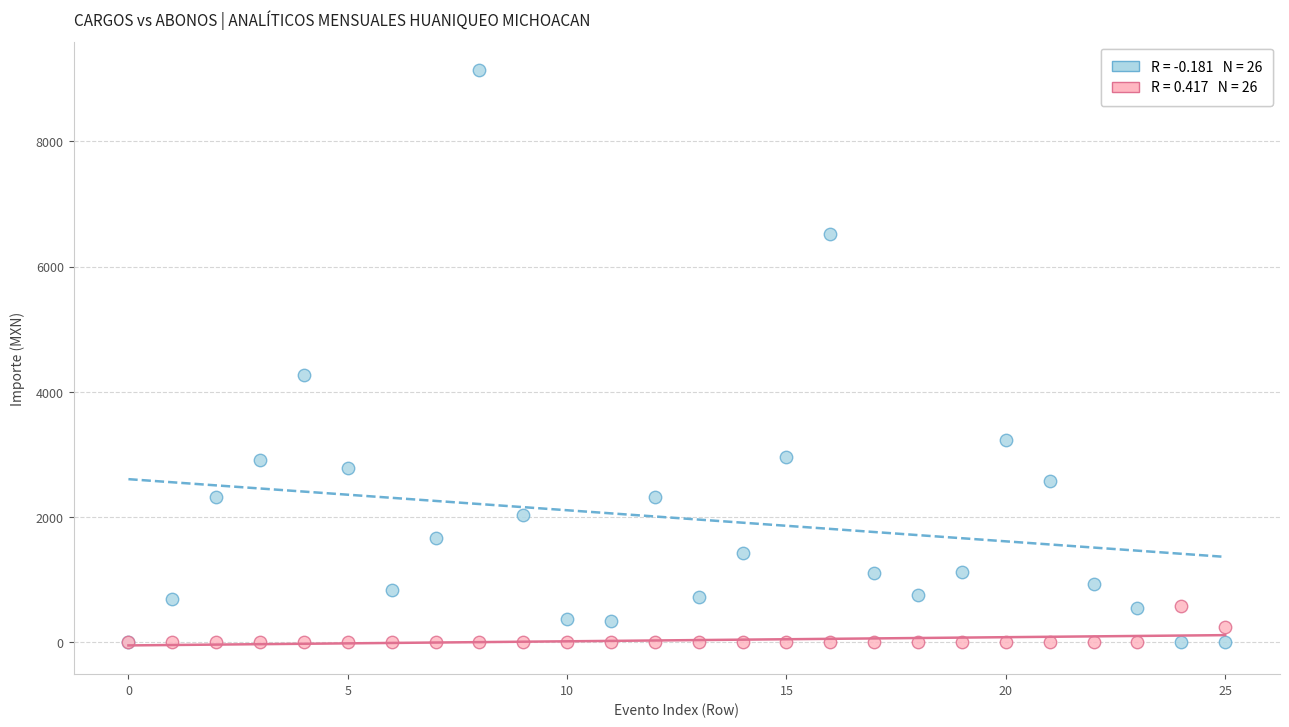

Across all series, what Y value is closest to 4566?

4267.0